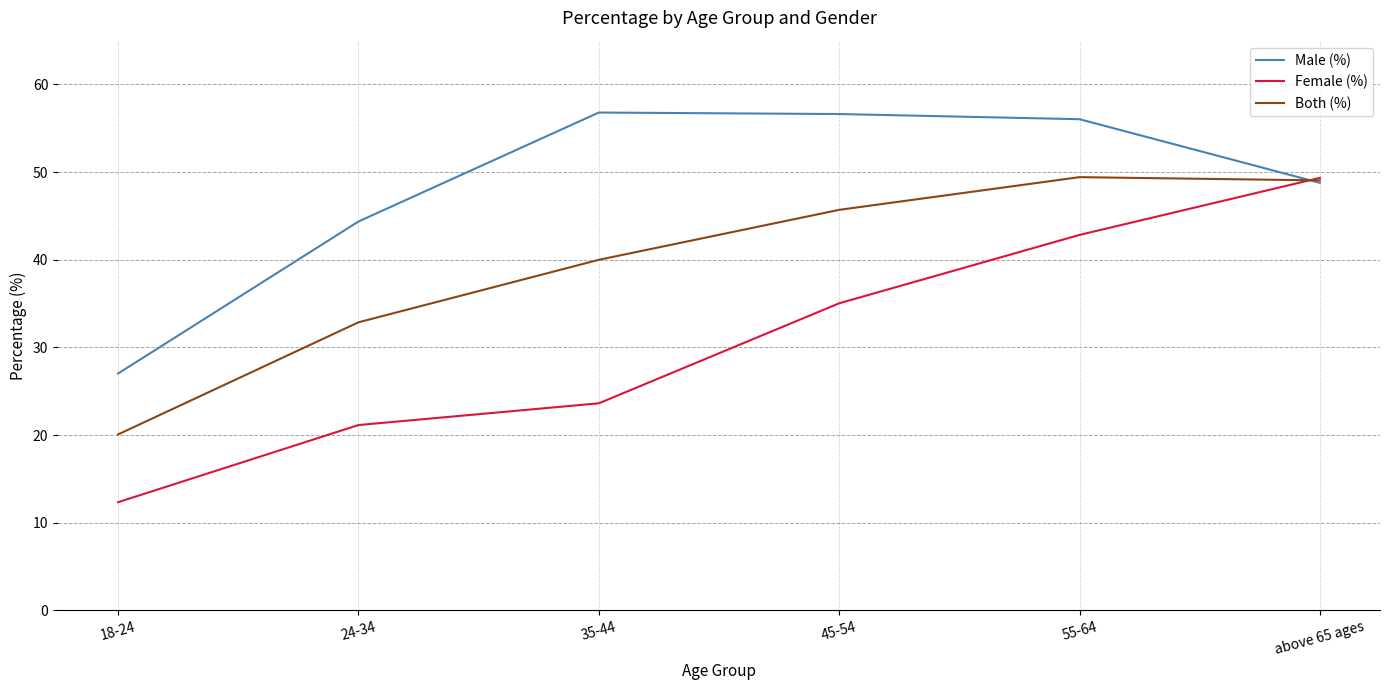

At how many categories does at least one series exceed 28?

5